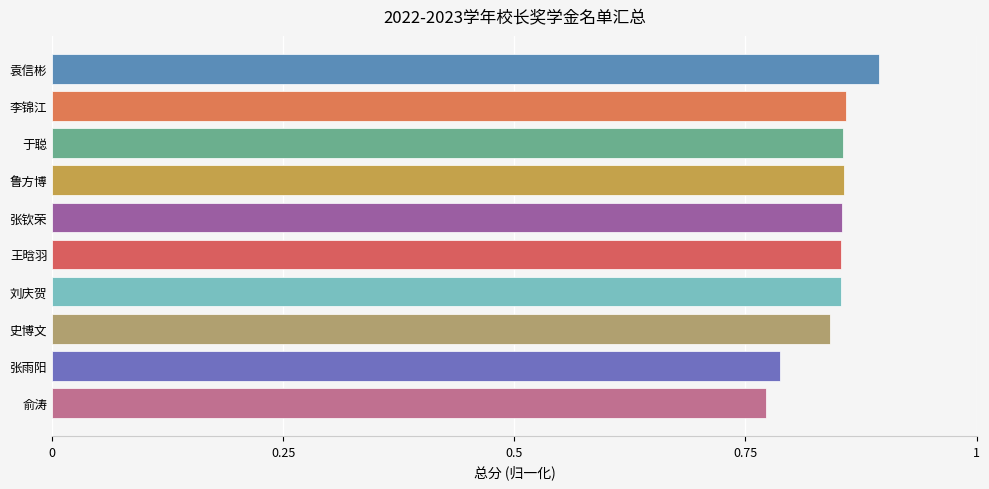

Which label corresponds to the largest value in the chart?

袁信彬